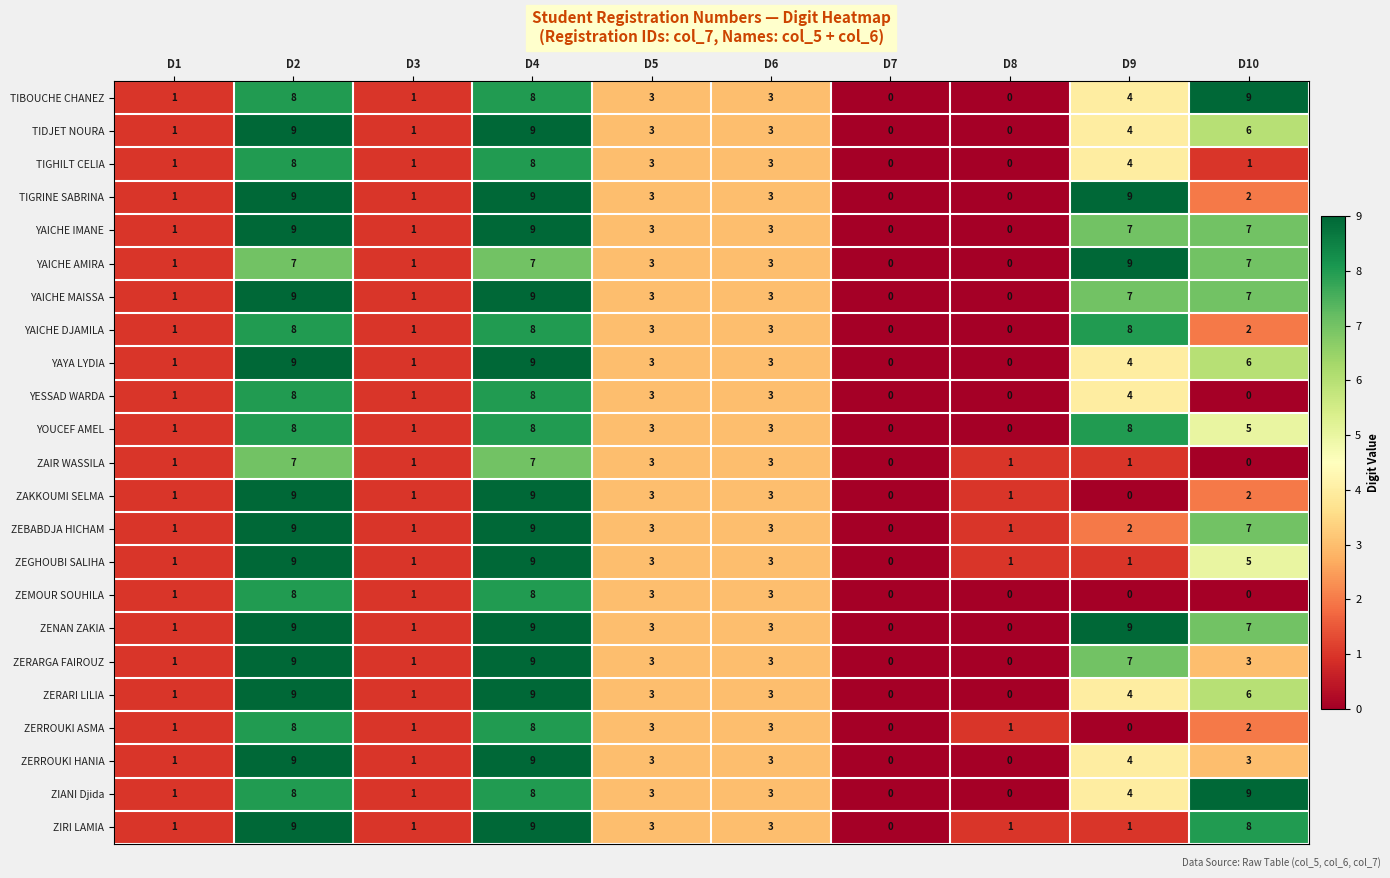

How many data points in TIGHILT CELIA are less than 3?

5